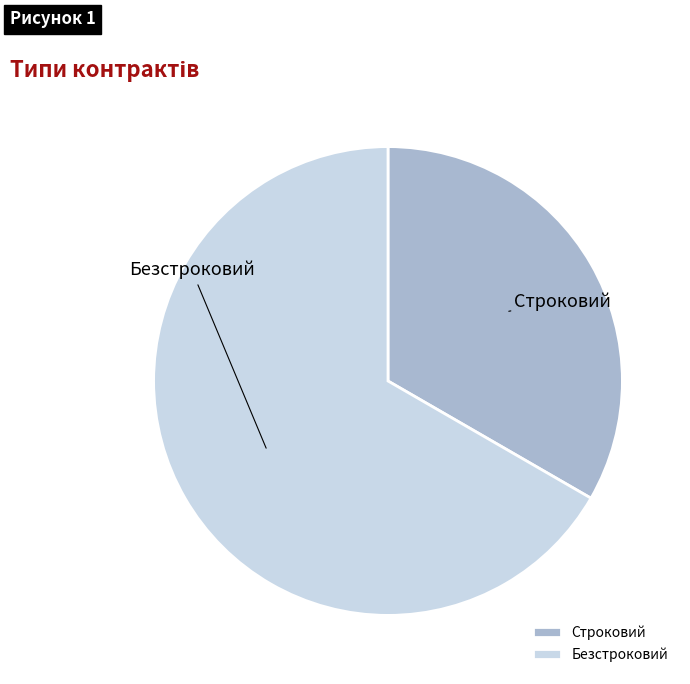

Which slice is the largest?

Безстроковий